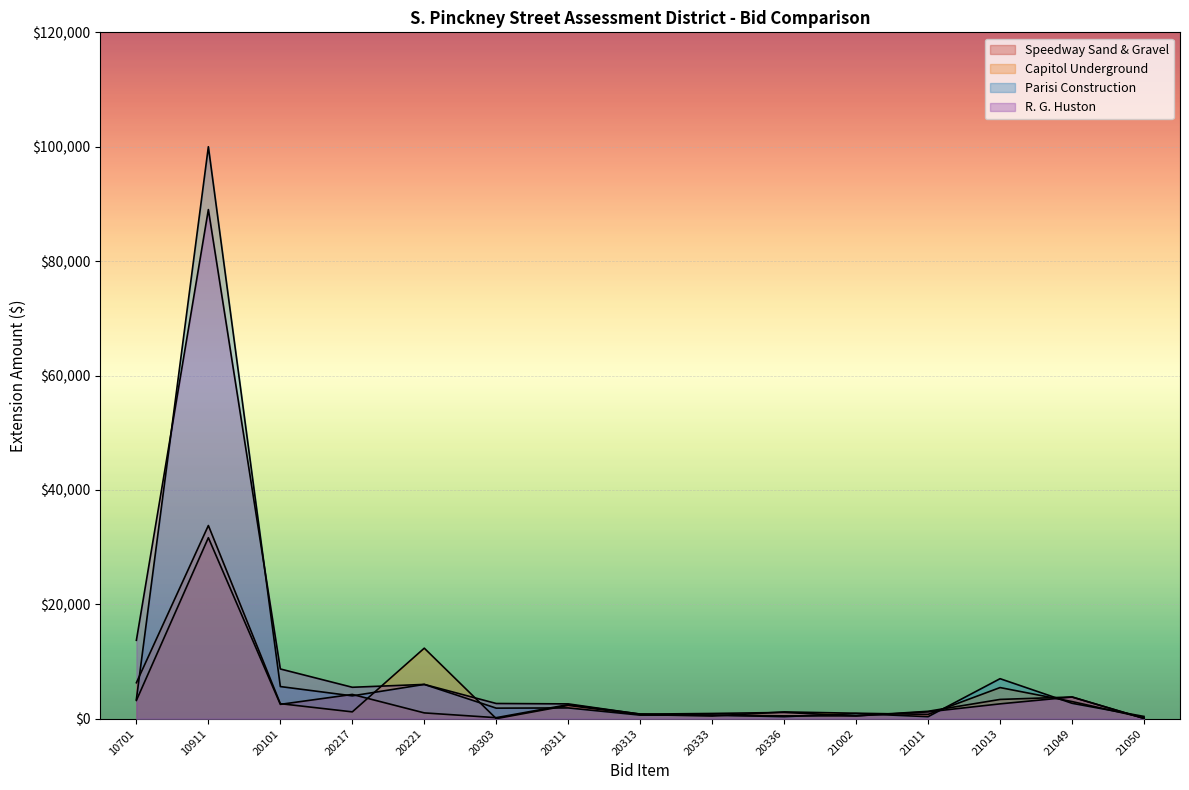

How many data points in Capitol Underground are above 1200?

7